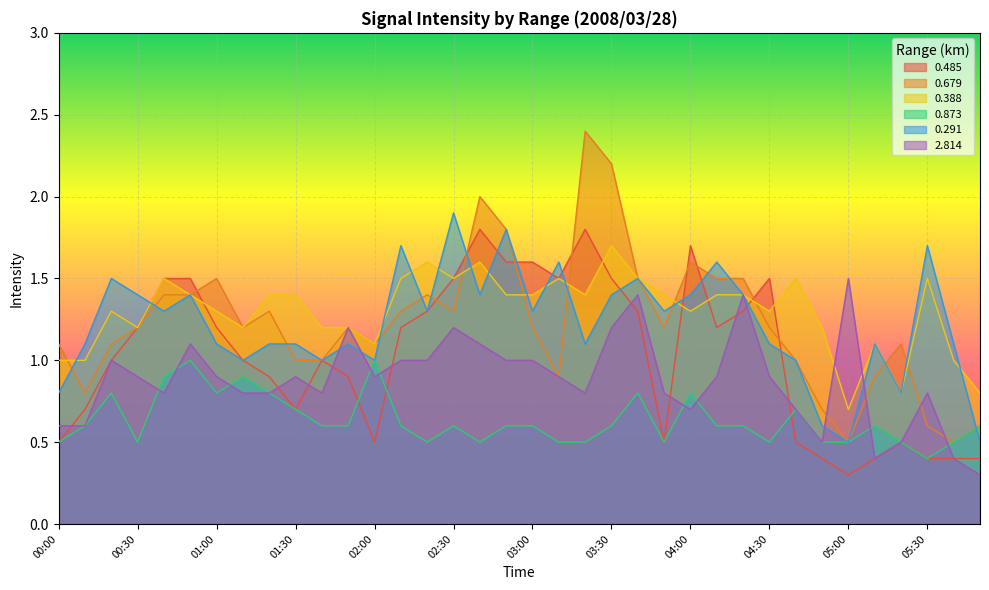

Is the value of 2.814 at 05:10 greater than the value of 0.873 at 01:40?

No